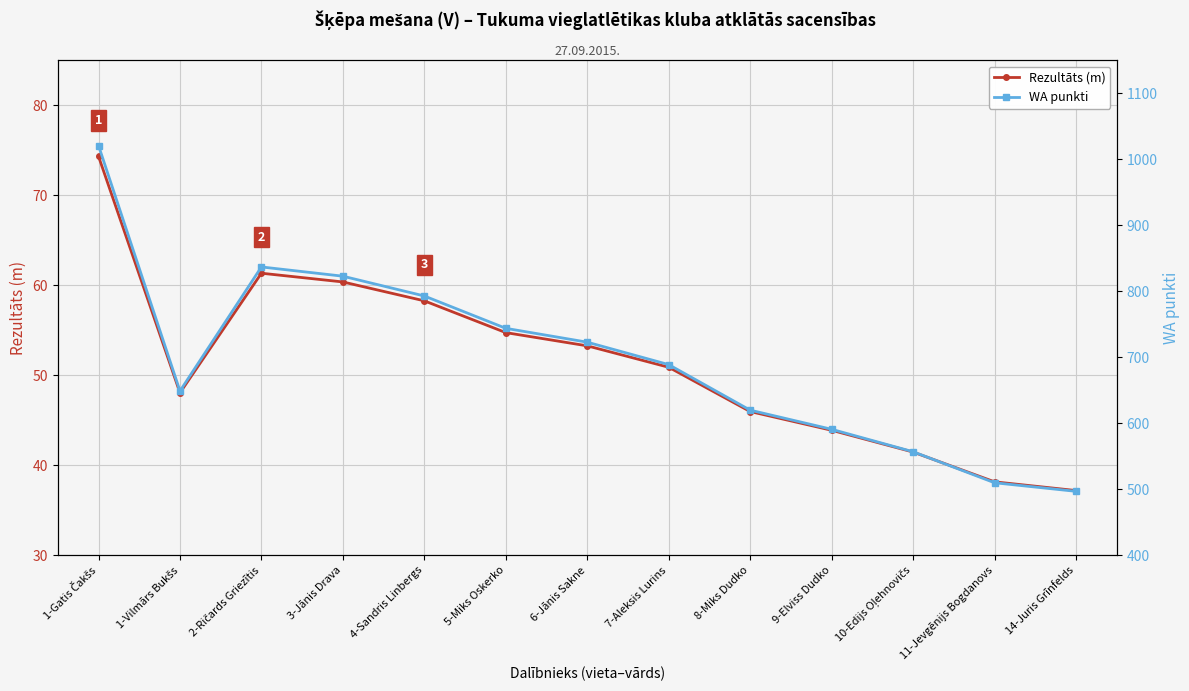

True or false: WA punkti has a value of 1112.4 at 5-Miks Oskerko.

False